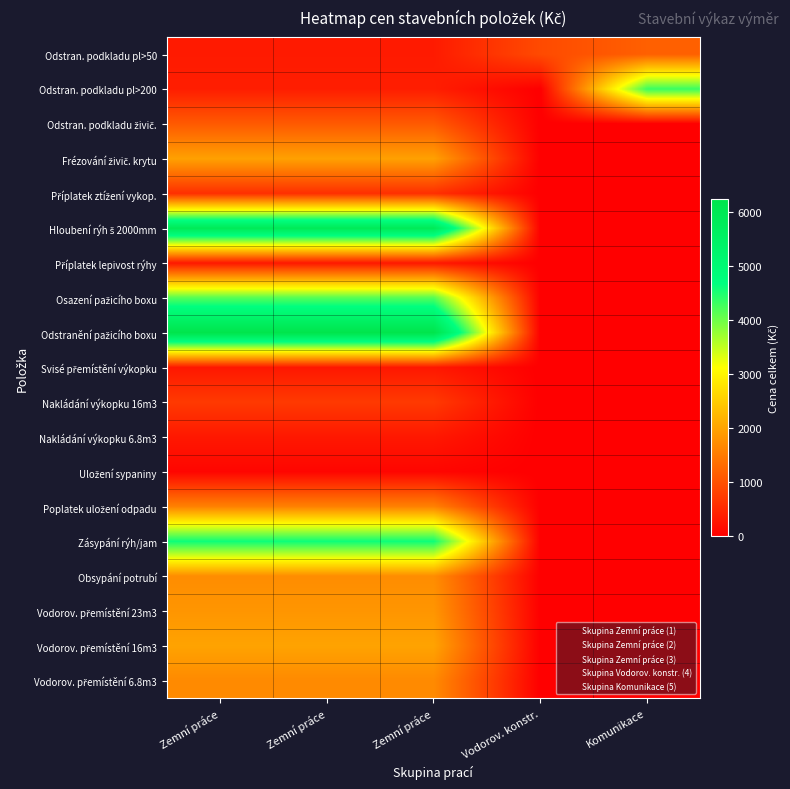

Which series has the widest spread of values?

Odstranění pažicího boxu